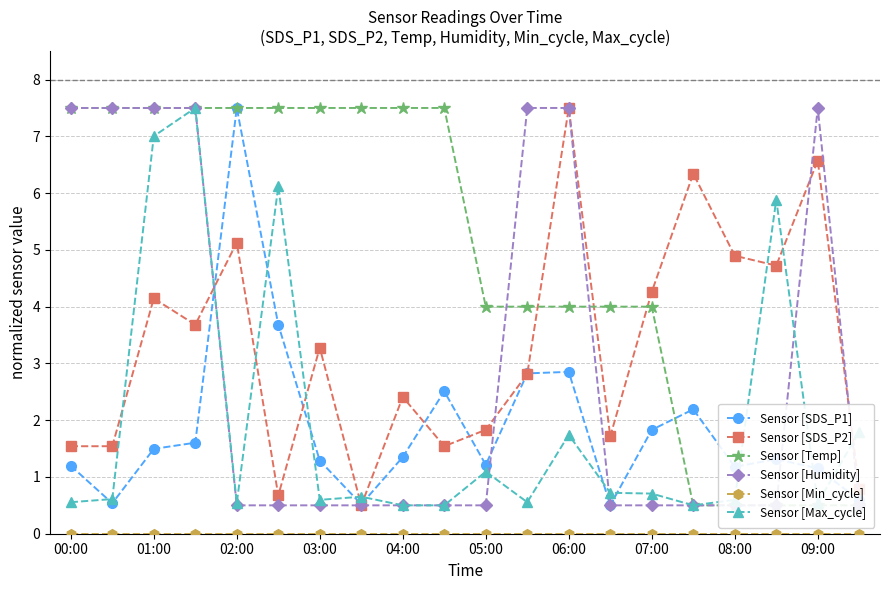

After their last crossing, which series has the higher values: Sensor [Humidity] or Sensor [SDS_P1]?

Sensor [SDS_P1]